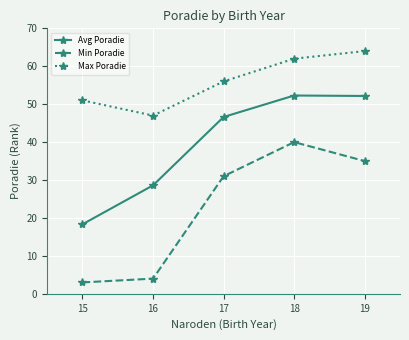

What is the value of the Max Poradie point at the 2nd from the left?

47.0